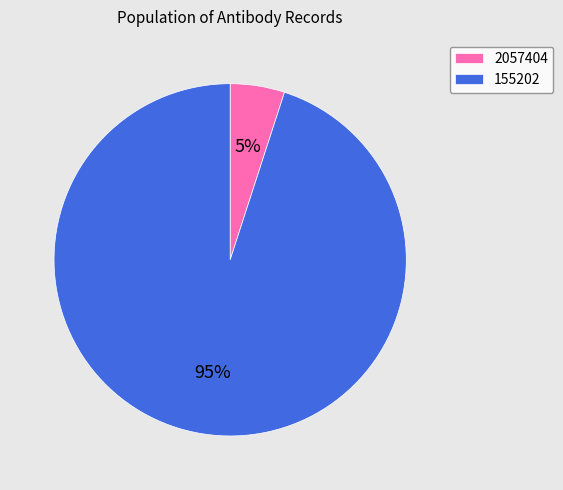

Is the sum of 155202 and 2057404 greater than half?

Yes